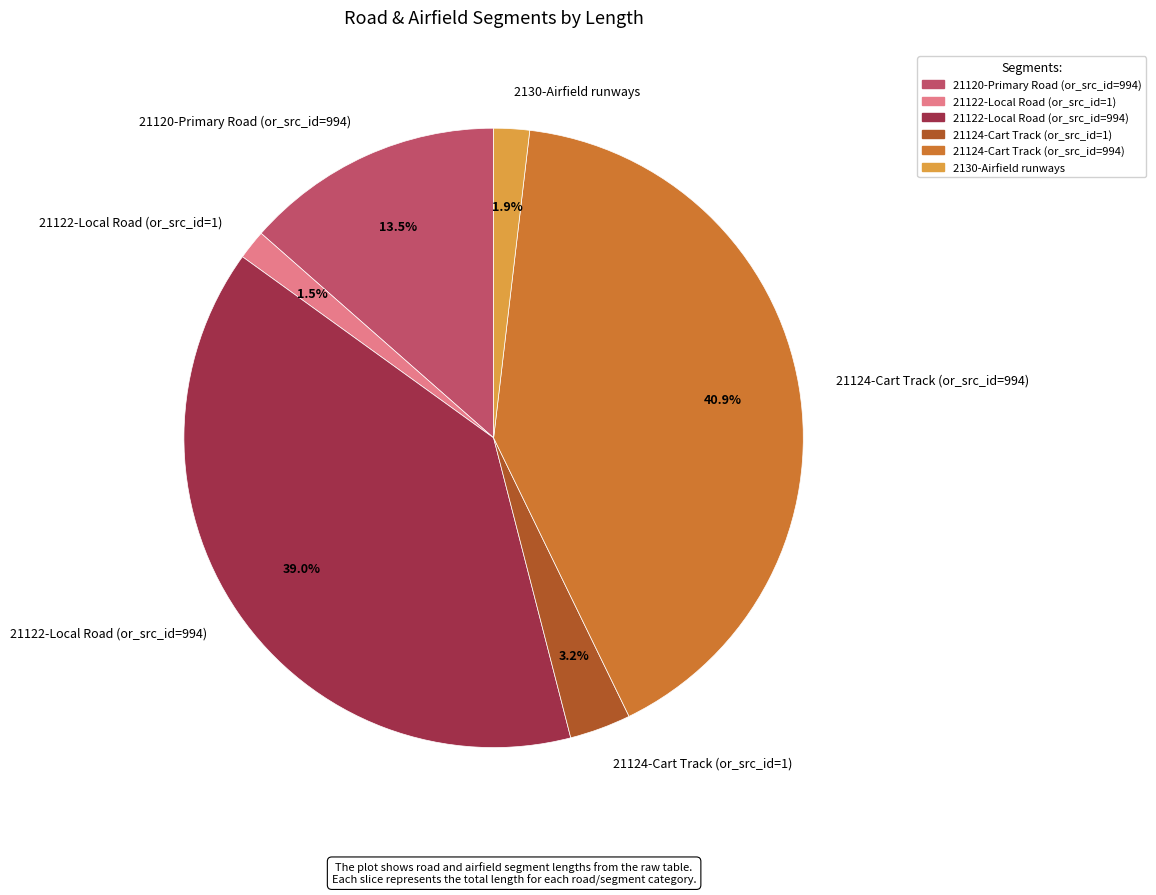

How many segments does this pie chart have?

6